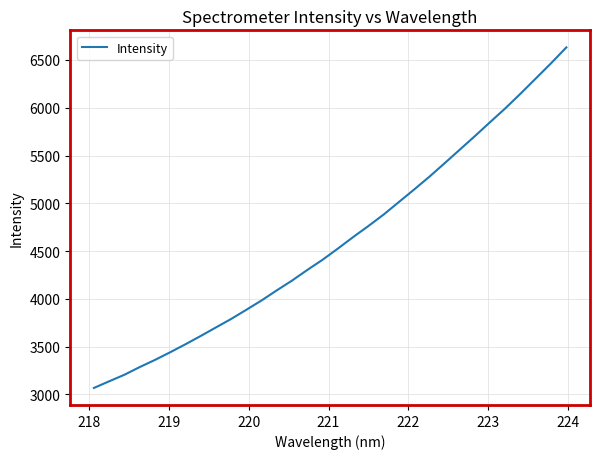

What is the difference between the maximum and minimum values?

3564.8